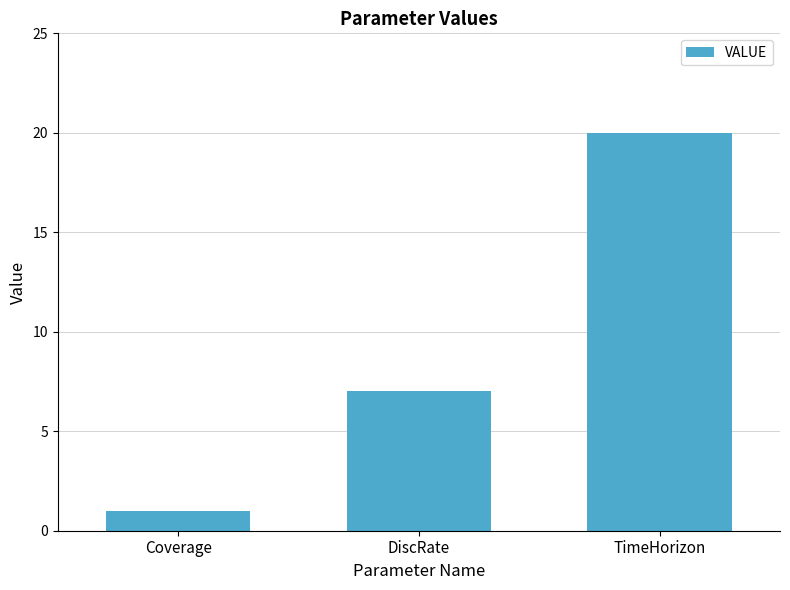

What is the minimum value shown in the chart?

1